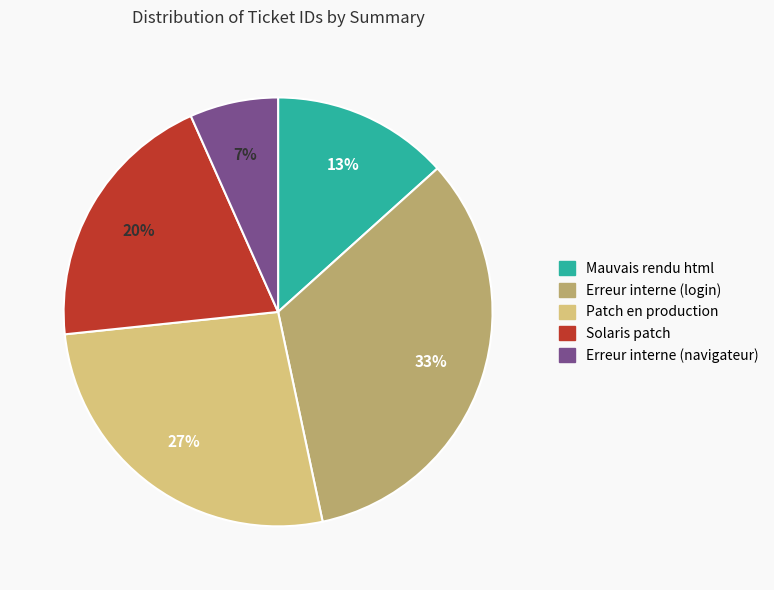

To the nearest percent, what is the average slice percentage?

20%